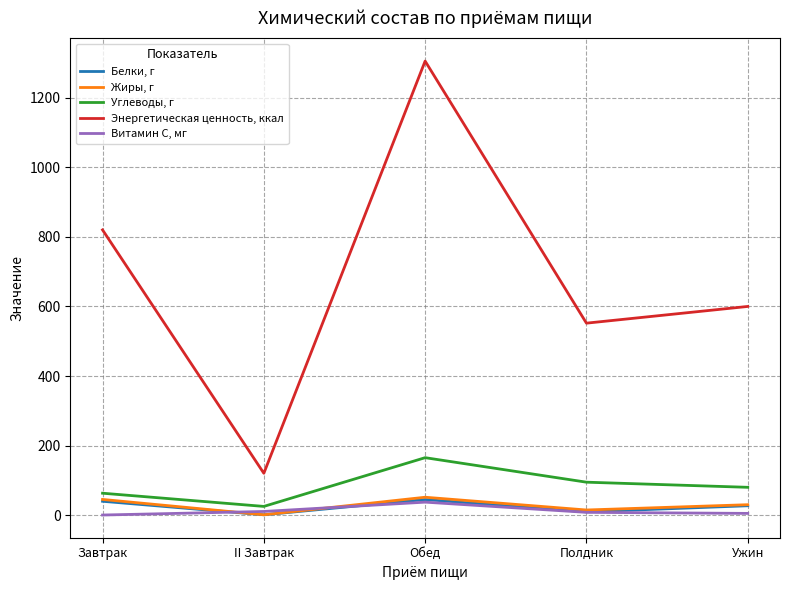

How many categories are shown in the chart?

5